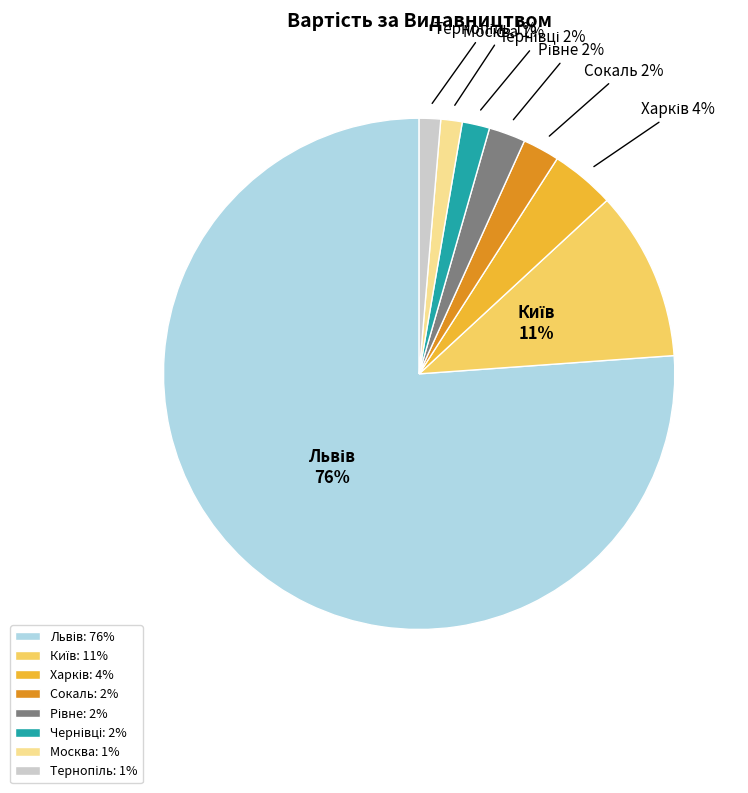

How many segments does this pie chart have?

8